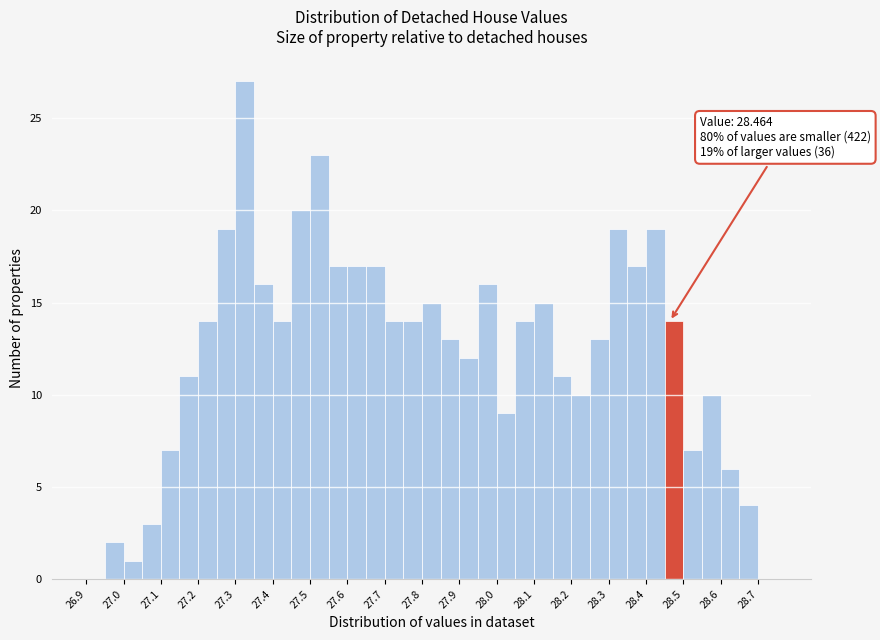

Which range on the x-axis has the tallest bar?

27.30 to 27.35